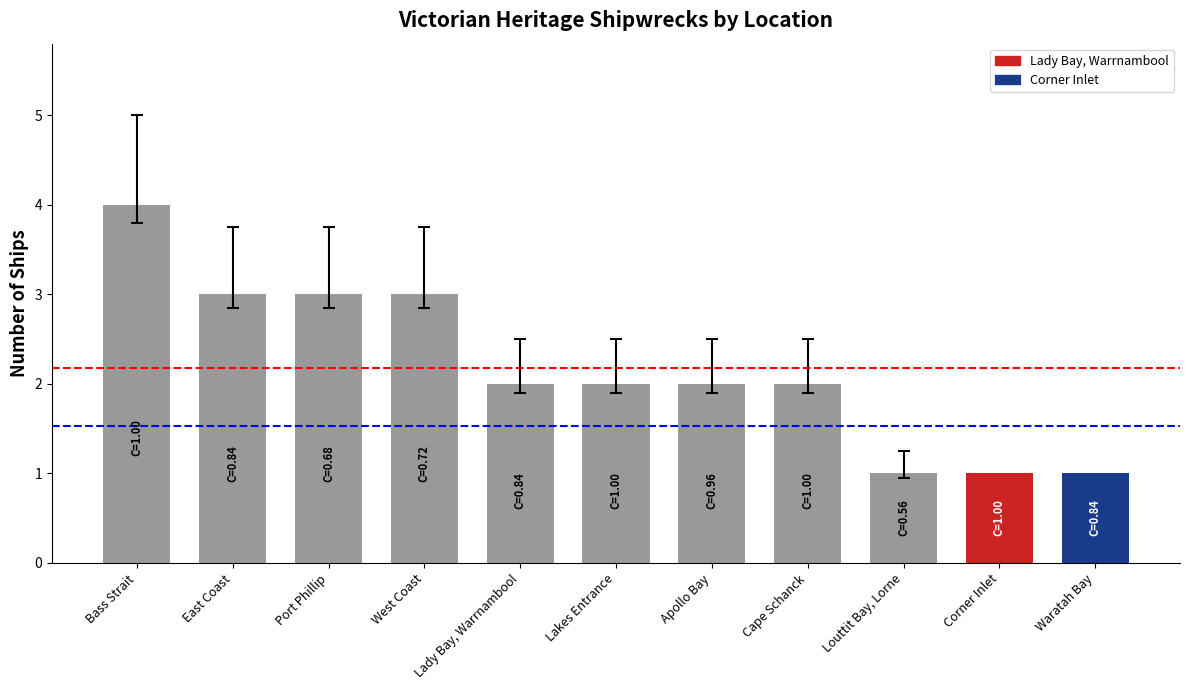

What position from the right is Lakes Entrance?

6